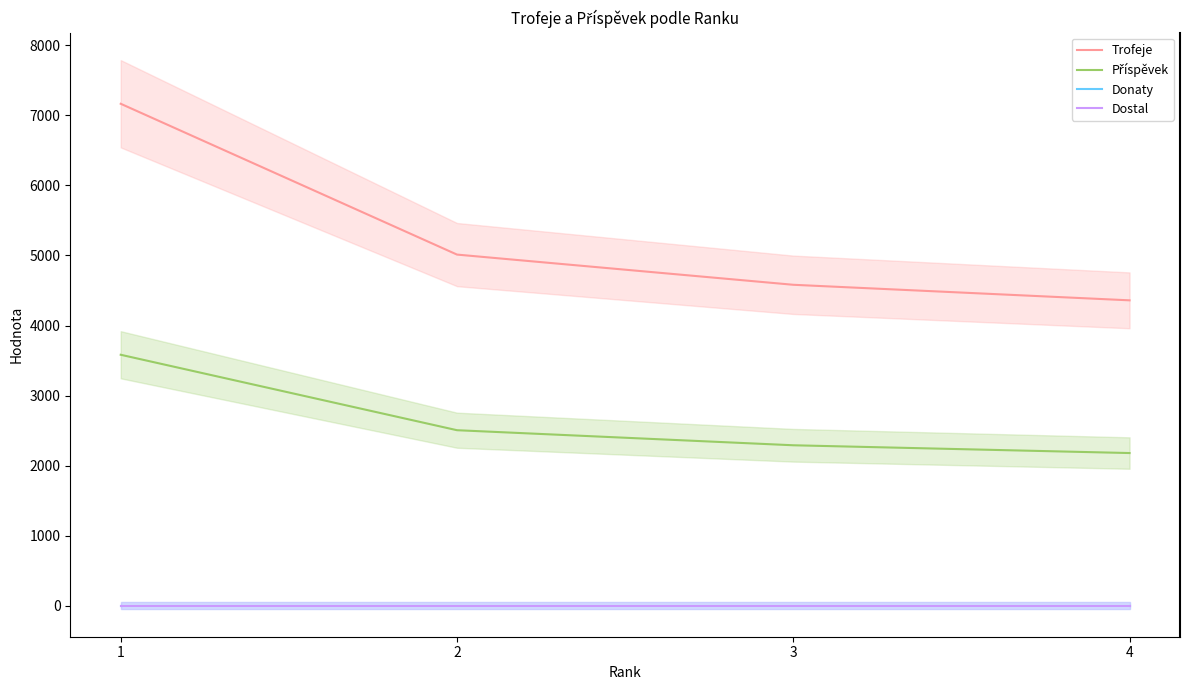

Which series has the largest range (max minus min)?

Trofeje